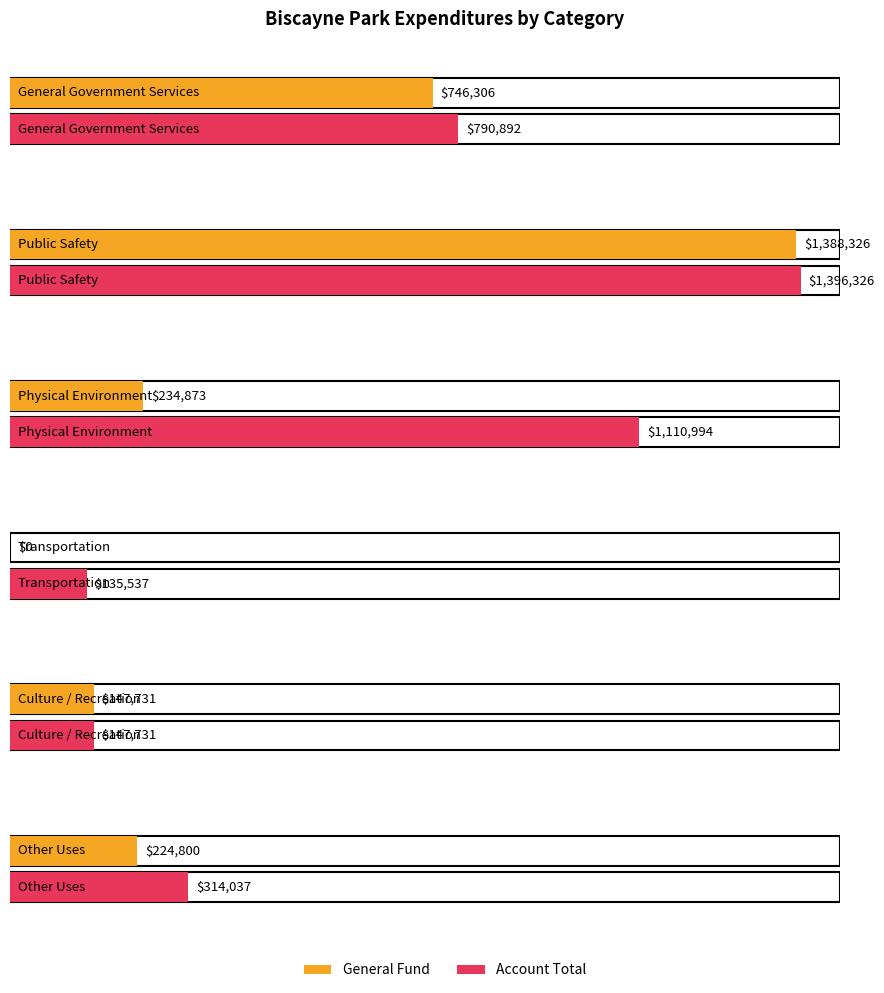

Does the chart contain any negative values?

No